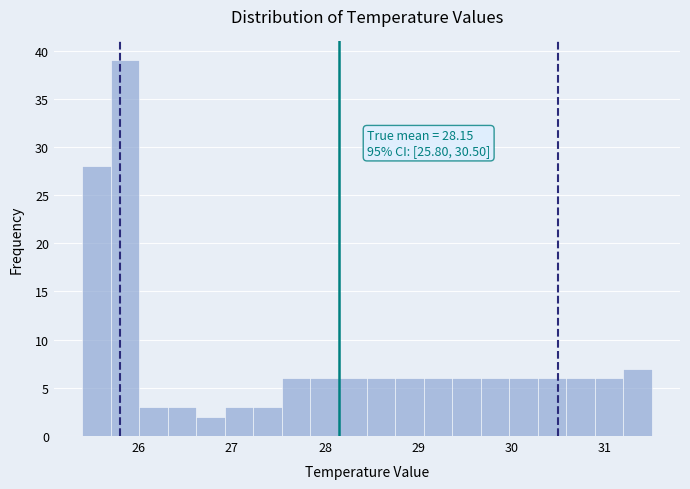

Around what value on the x-axis is the tallest bar? Give the approximate position of its centre, as read against the axis.

25.9